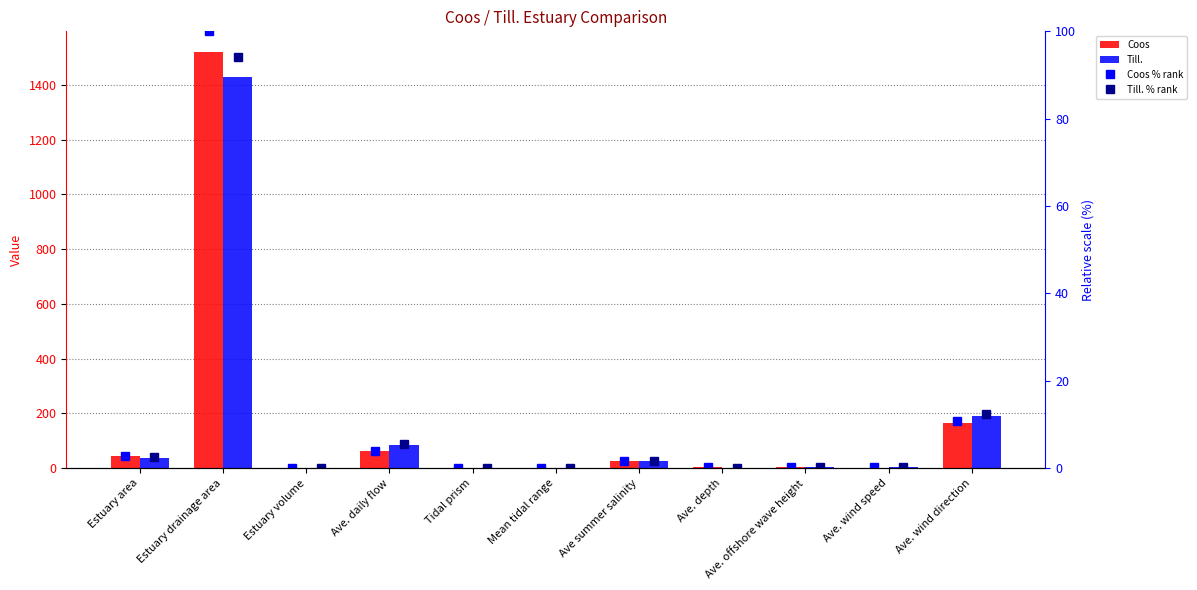

The Coos % rank series shows 16.7 at Ave. wind direction. True or false?

False